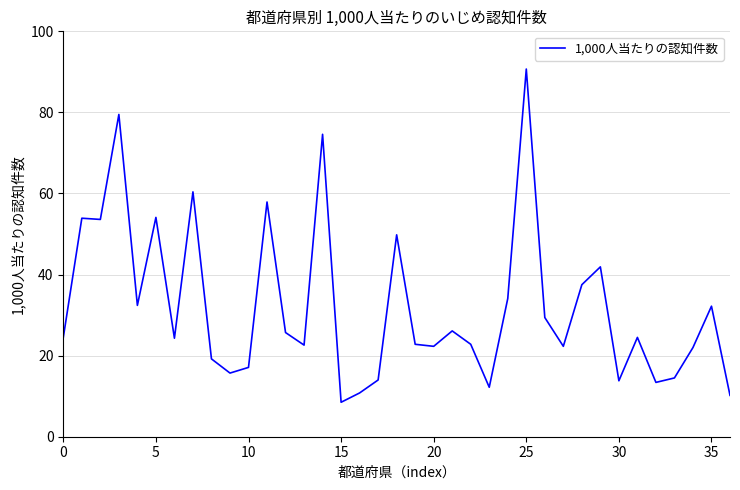

What is the smallest value displayed?

8.5